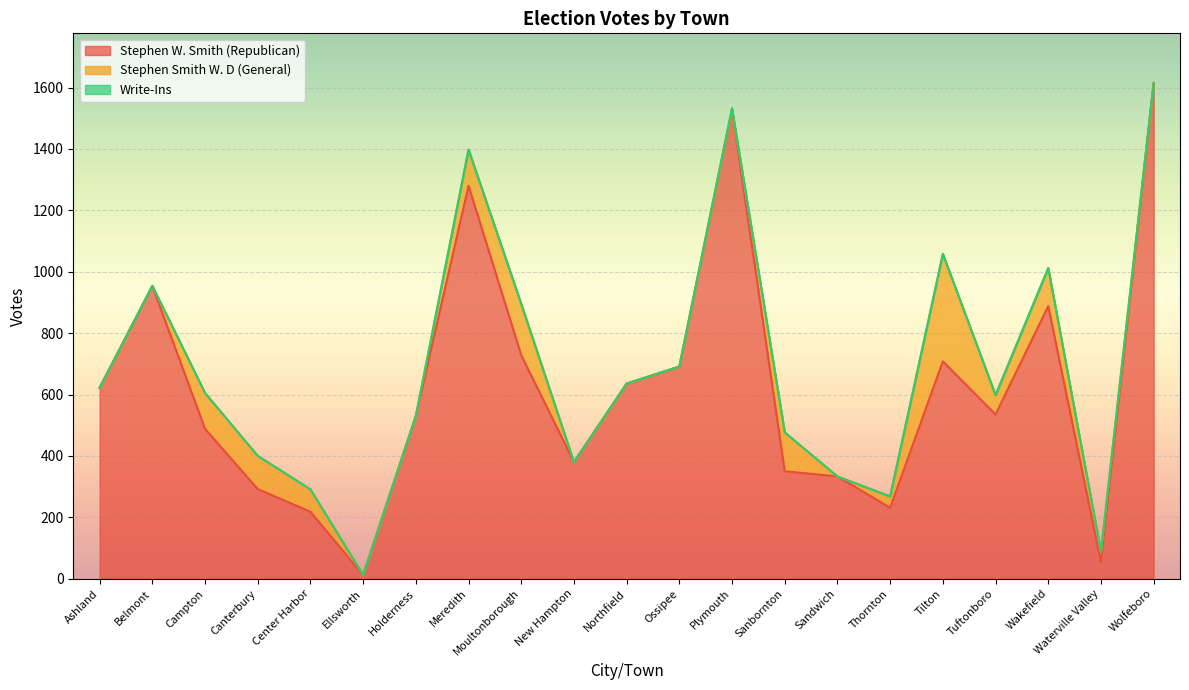

Reading left to right, what are all the values shown in this chart?

Stephen W. Smith (Republican): 622	954	488	292	218	12	530	1280	728	380	635	691	1529	350	333	231	708	535	888	54	1615
Stephen Smith W. D (General): 0	0	117	108	73	0	0	118	167	0	0	0	0	126	0	37	350	63	124	34	0
Write-Ins: 0	0	0	0	0	0	0	0	0	0	1	0	4	1	0	0	0	0	0	0	0